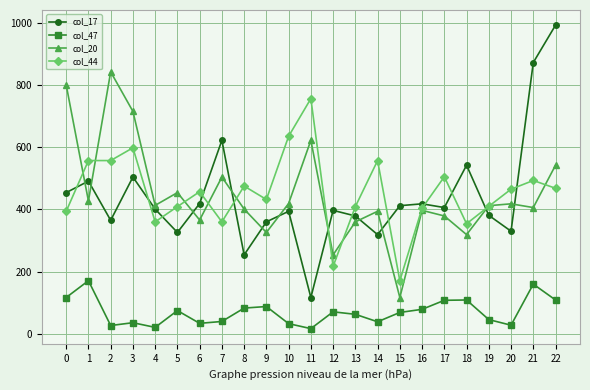

Where is the first local minimum for col_17?

2